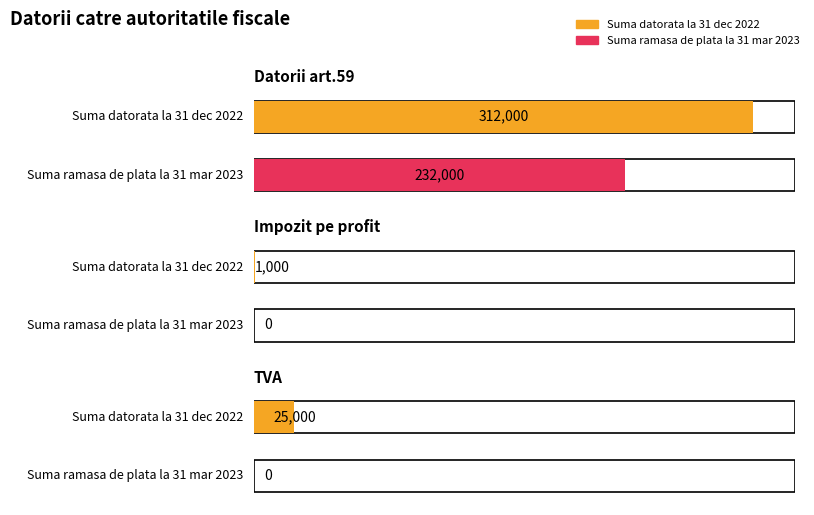

Is it true that Suma ramasa de plata la 31 martie 2023 equals 144295 at Datorii art.59?

False